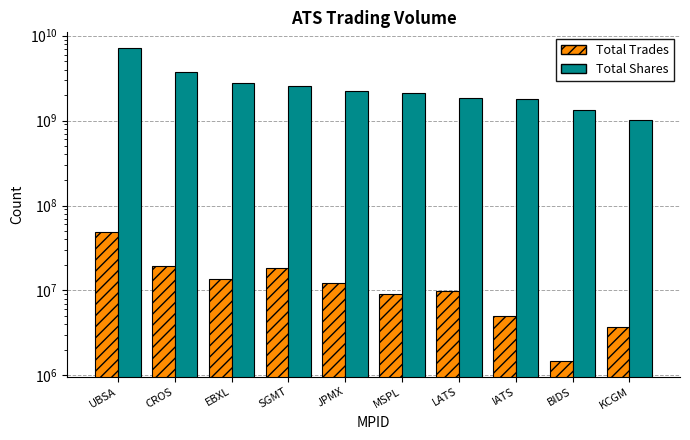

At how many categories does at least one series exceed 4252874143?

1